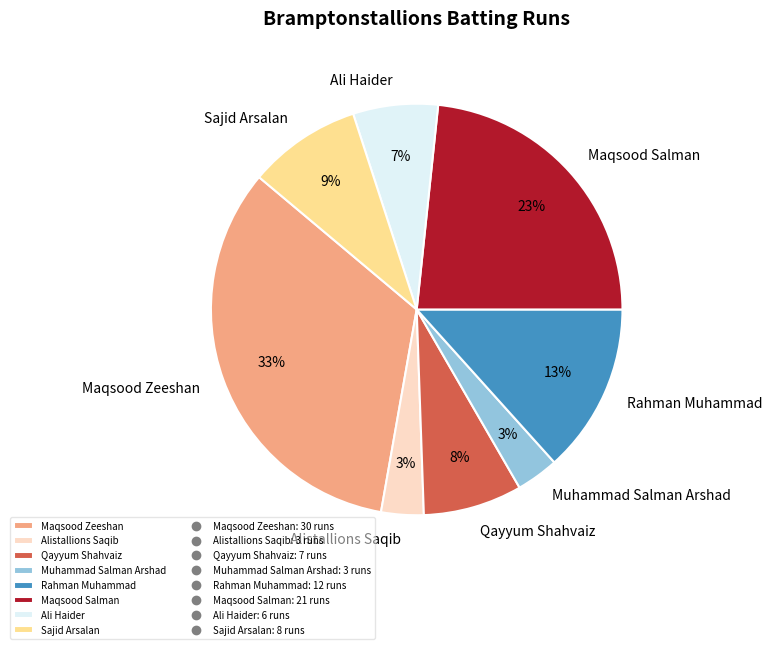

To the nearest percent, what percentage of the pie is Muhammad Salman Arshad?

3%